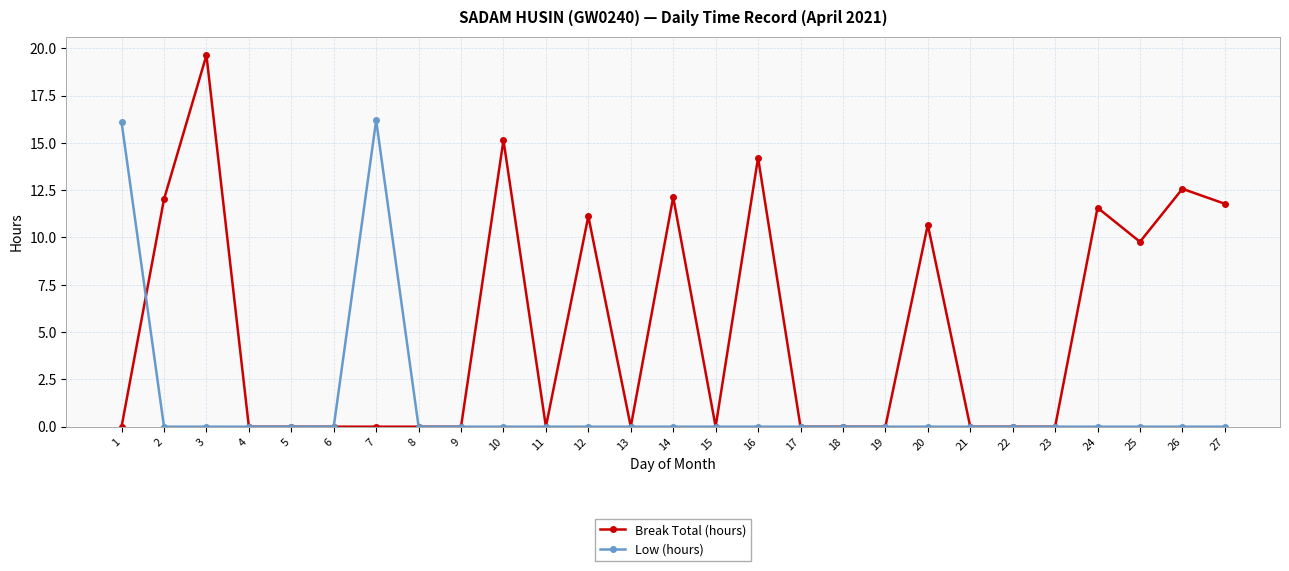

Does the chart have visible grid lines?

Yes